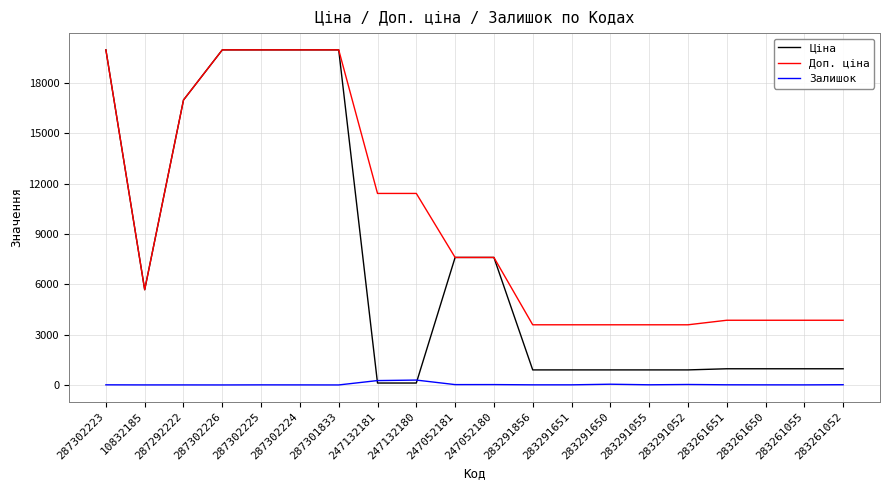

What is the sum of the Доп. ціна values at 283261650 and 247132180?

15264.0